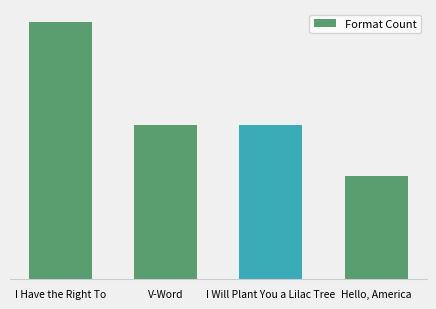

What is the approximate value at I Will Plant You a Lilac Tree?

3